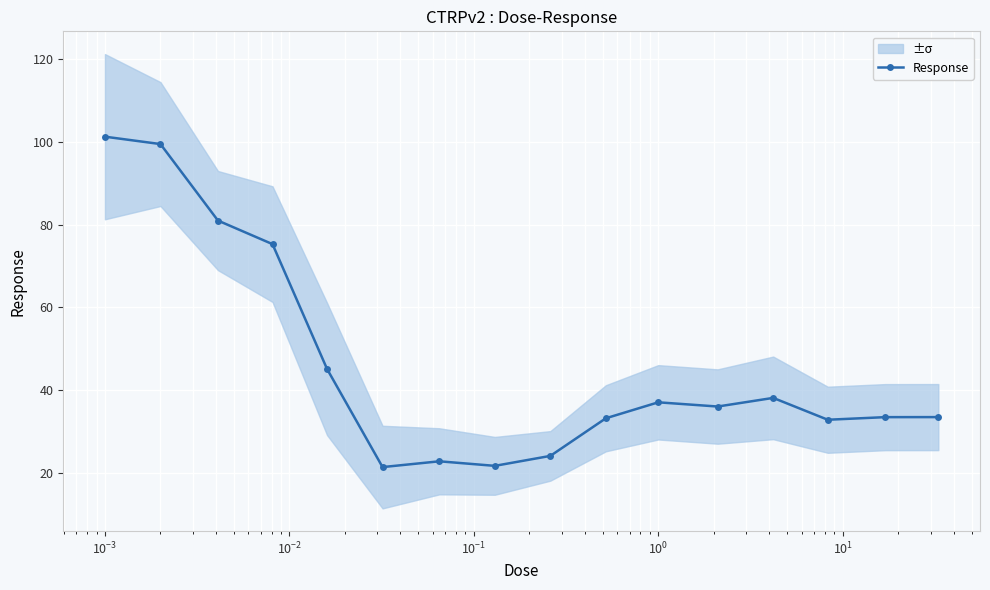

What is the value of the Response point at the 5th from the left?

45.1